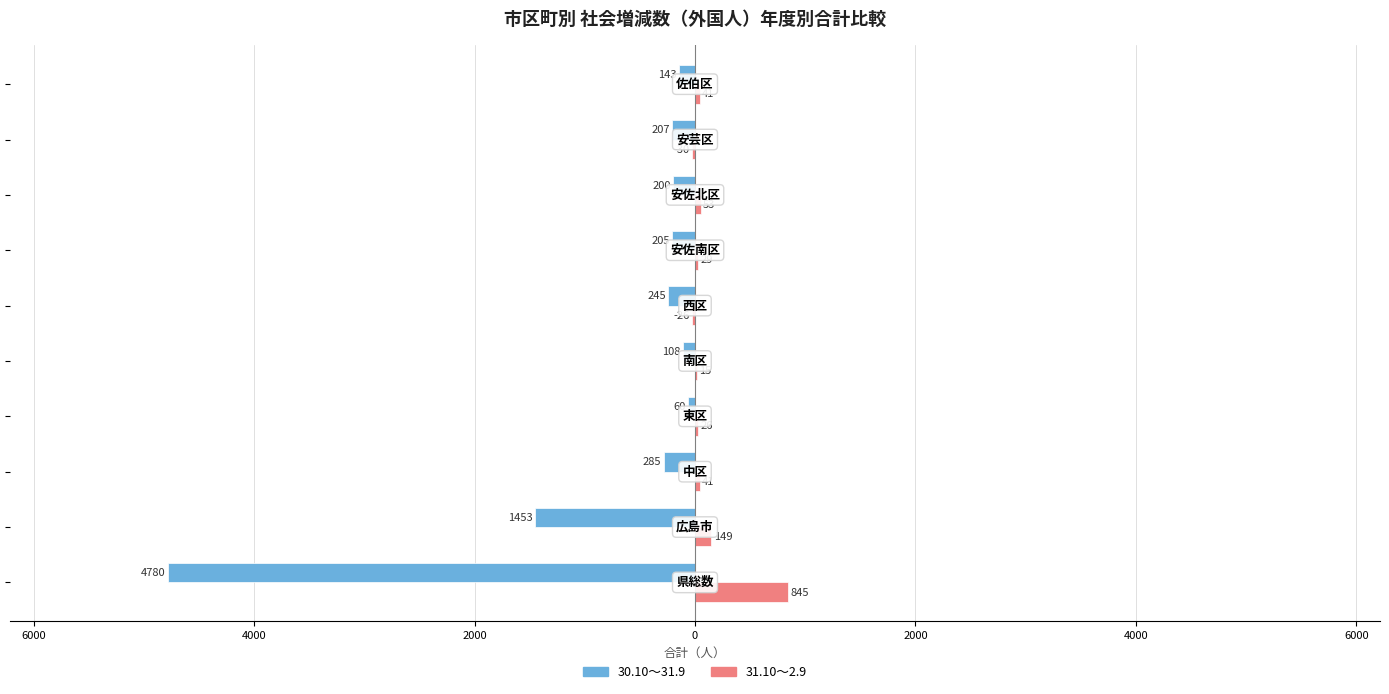

What is the sum of all 31.10～2.9 values?

1143